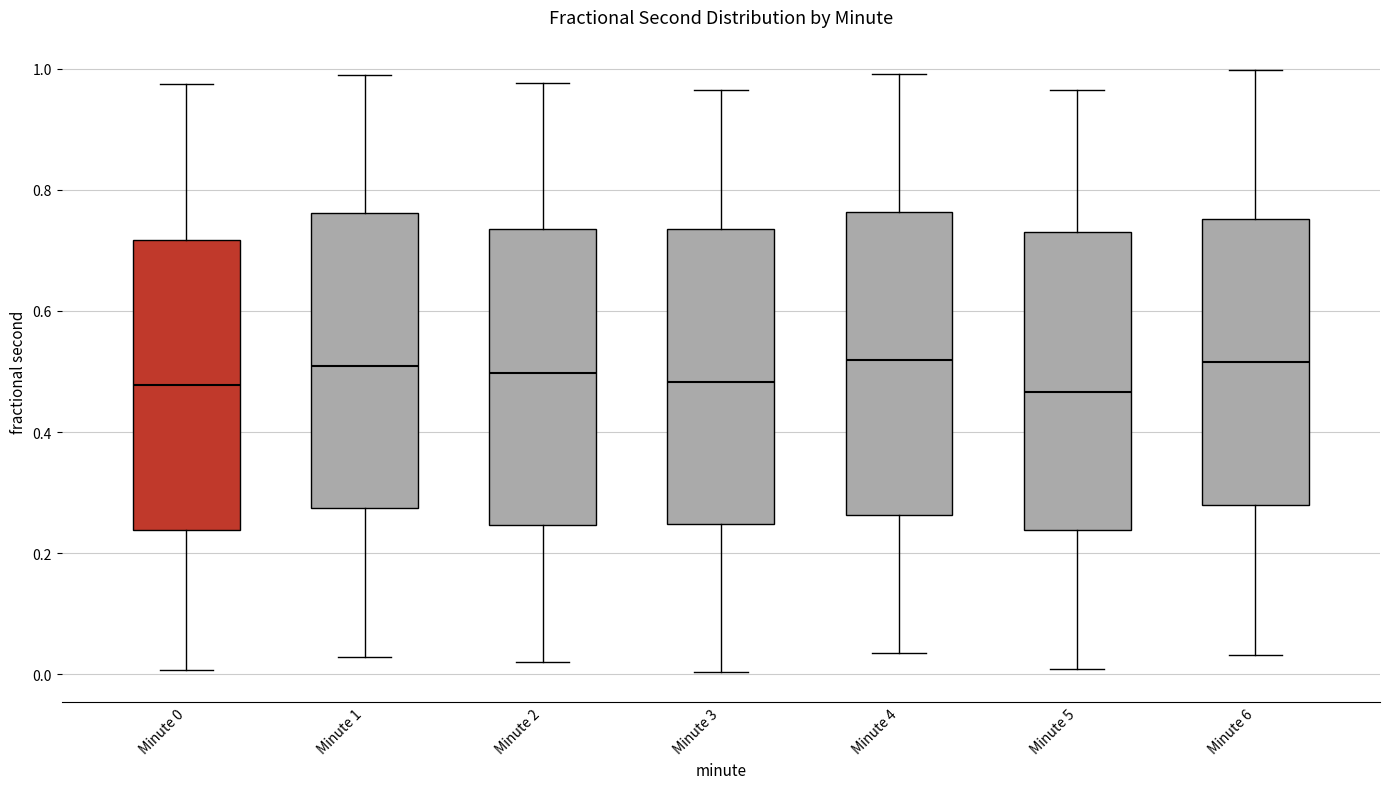

Where is the lower edge of the box for Minute 2 on the y-axis? The values are not printed on the chart, so give them approximately, as read against the axis.

0.24